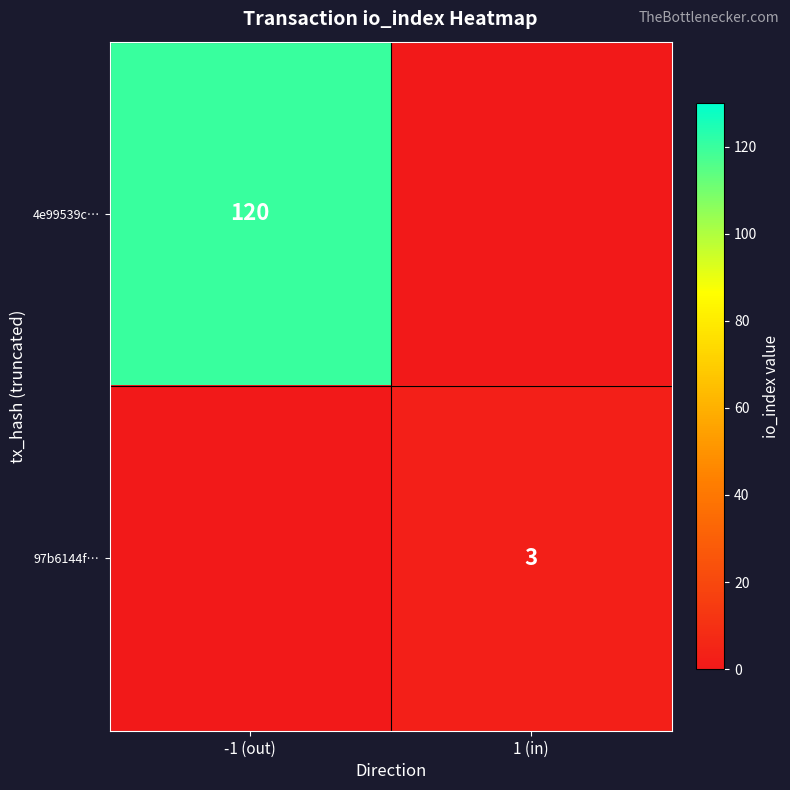

Between -1 (out) and 1 (in), which is larger?

-1 (out)